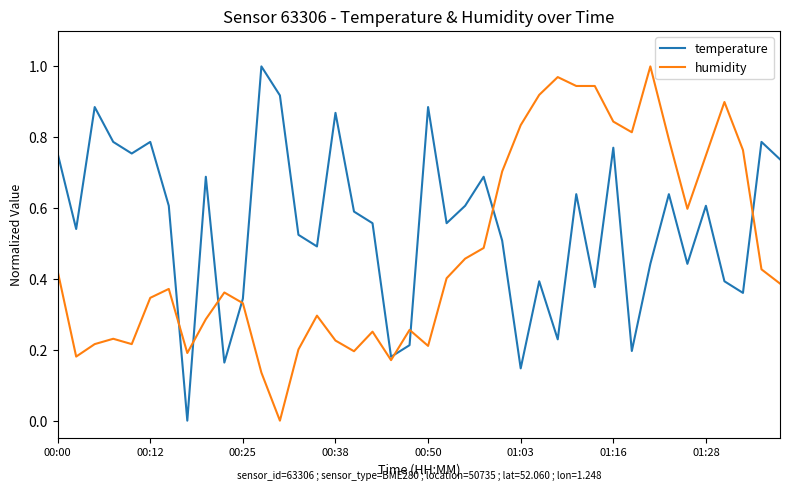

Which series has the largest total across all categories?

temperature